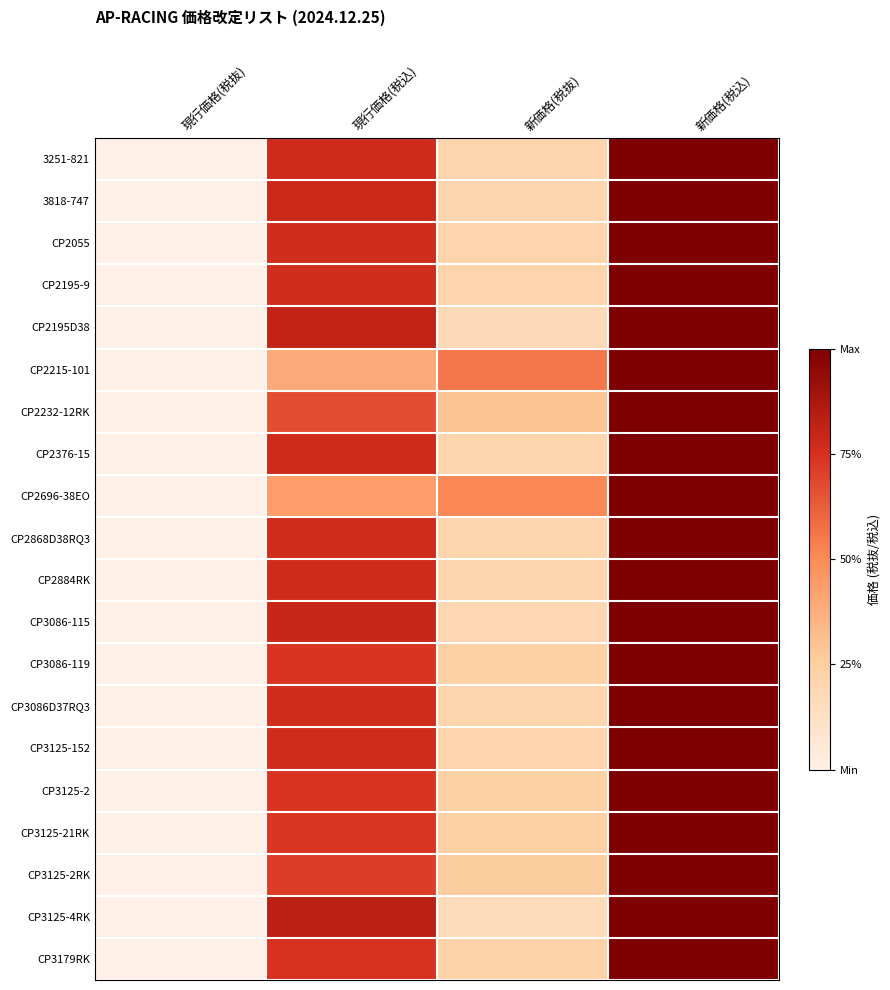

Which has a higher value, 新価格(税込) or 現行価格(税抜)?

新価格(税込)